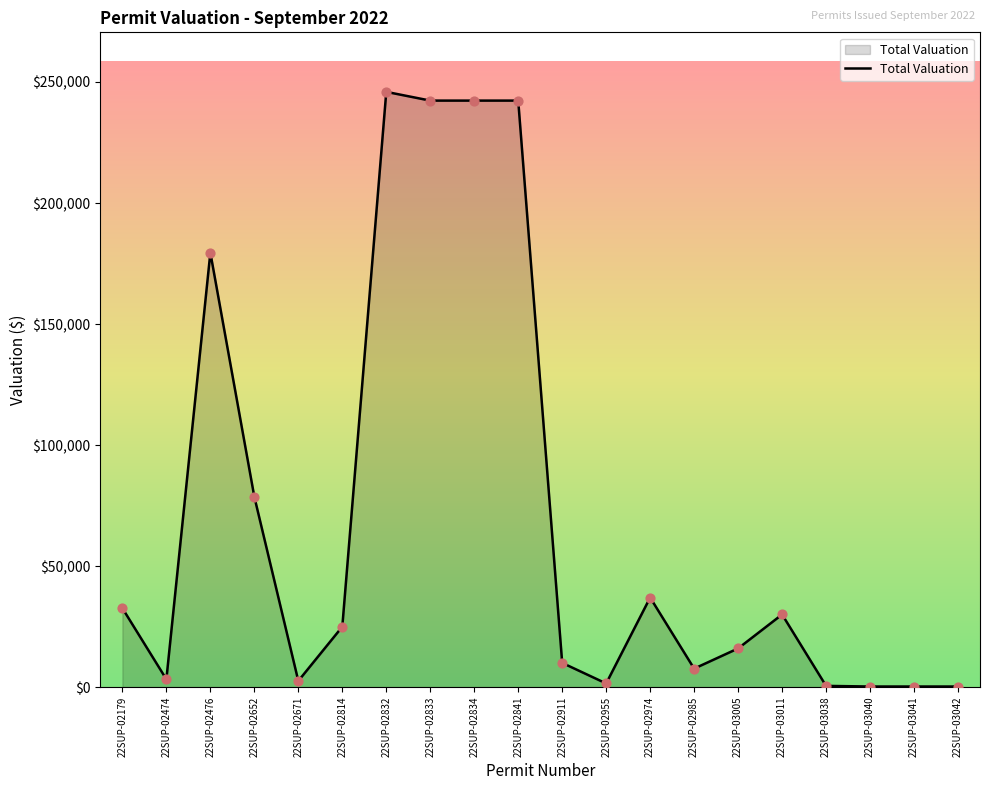

What is the ratio of the value at 22SUP-03011 to the value at 22SUP-03041?

125.0